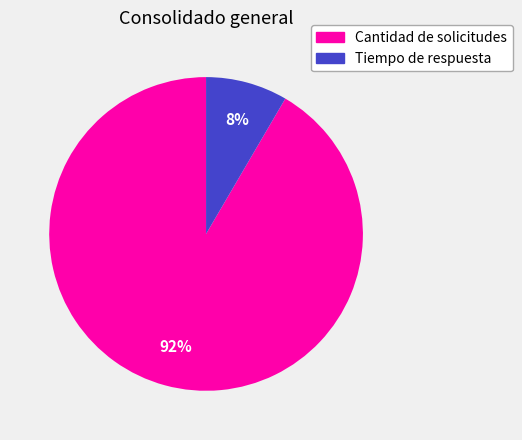

Which category has the biggest portion of the pie?

Cantidad de solicitudes